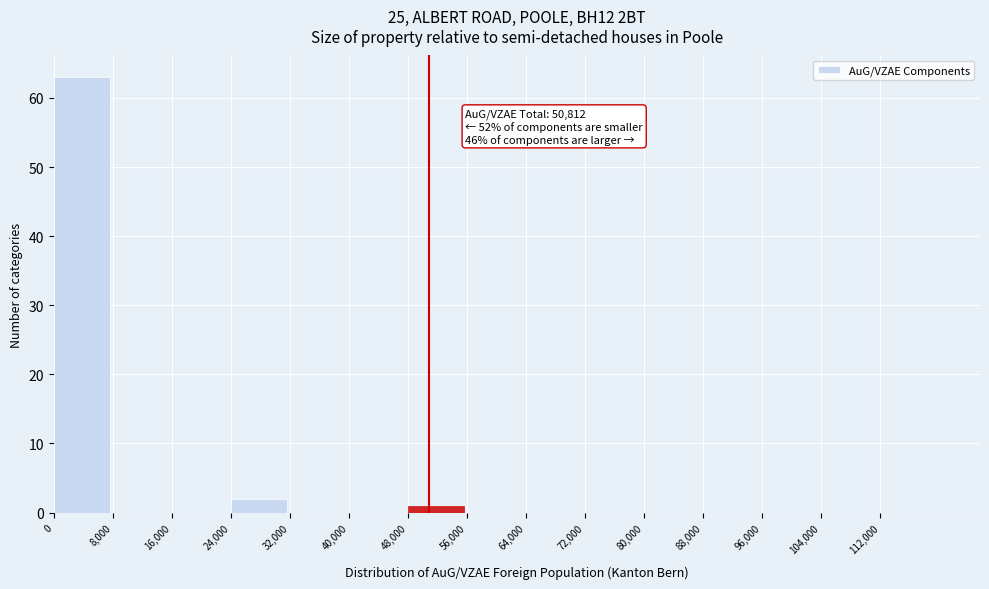

Over which range of the x-axis is the bar tallest?

0 to 8000